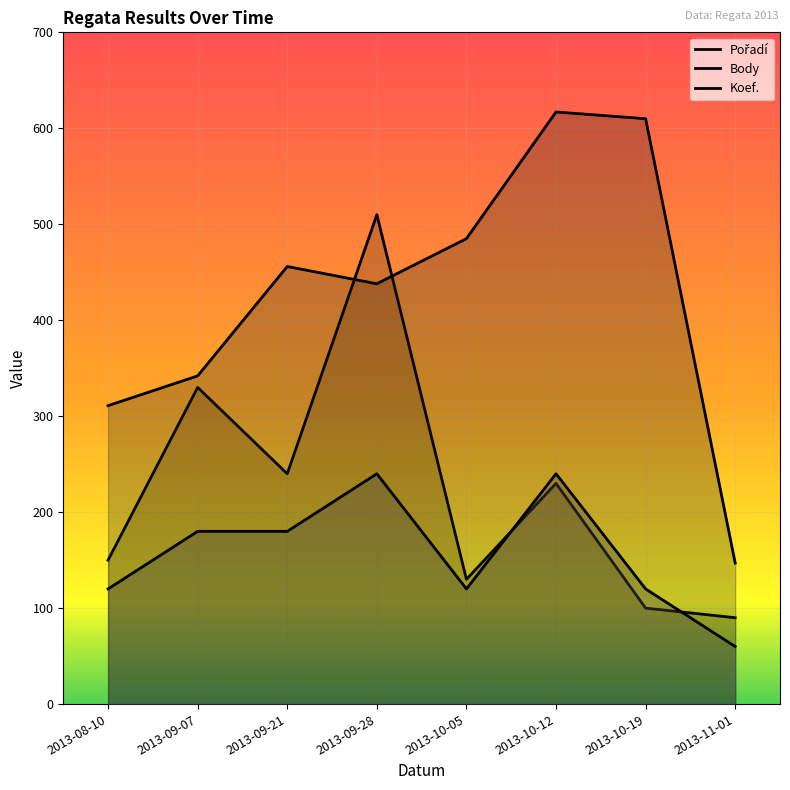

What are all the series names shown in the legend?

Pořadí, Body, Koef.